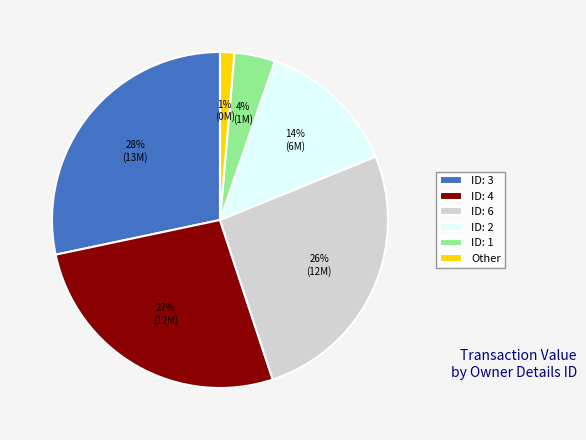

To the nearest percent, what is the difference between the largest and smallest slice percentages?

27%